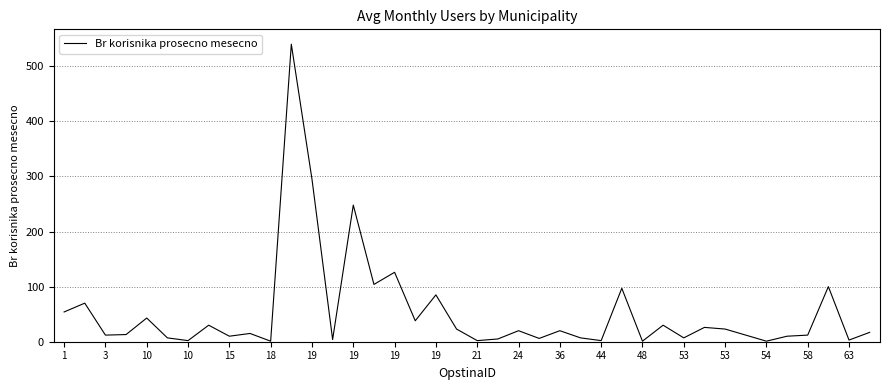

What is the difference between the maximum and minimum values?

539